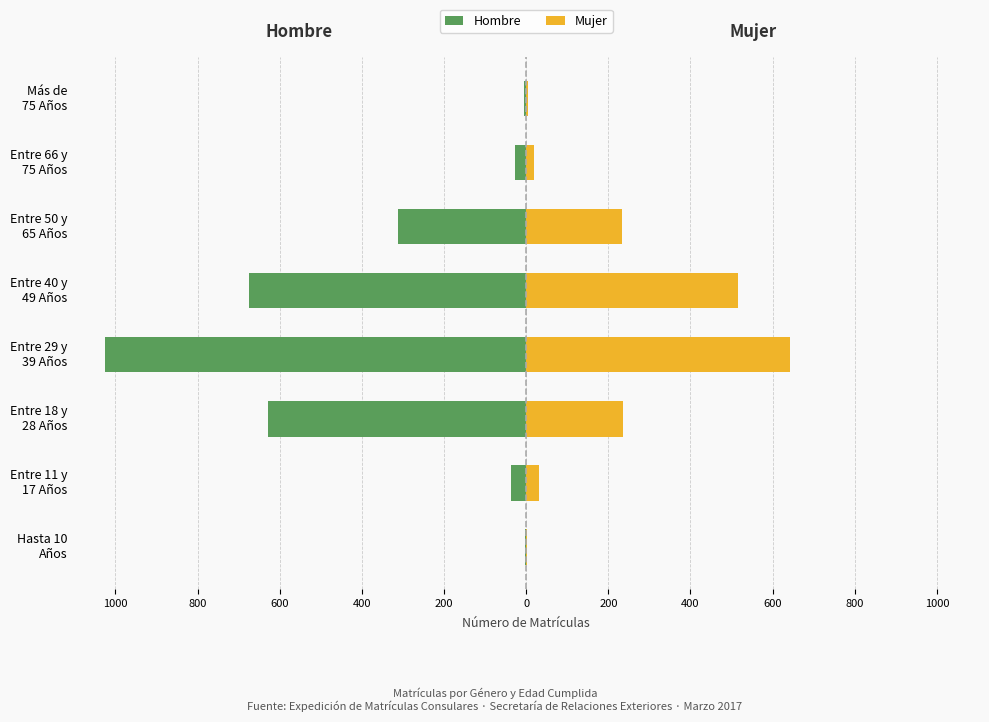

Is the value of Hombre at Entre 29 y 39 Años greater than the value of Mujer at Entre 66 y 75 Años?

No